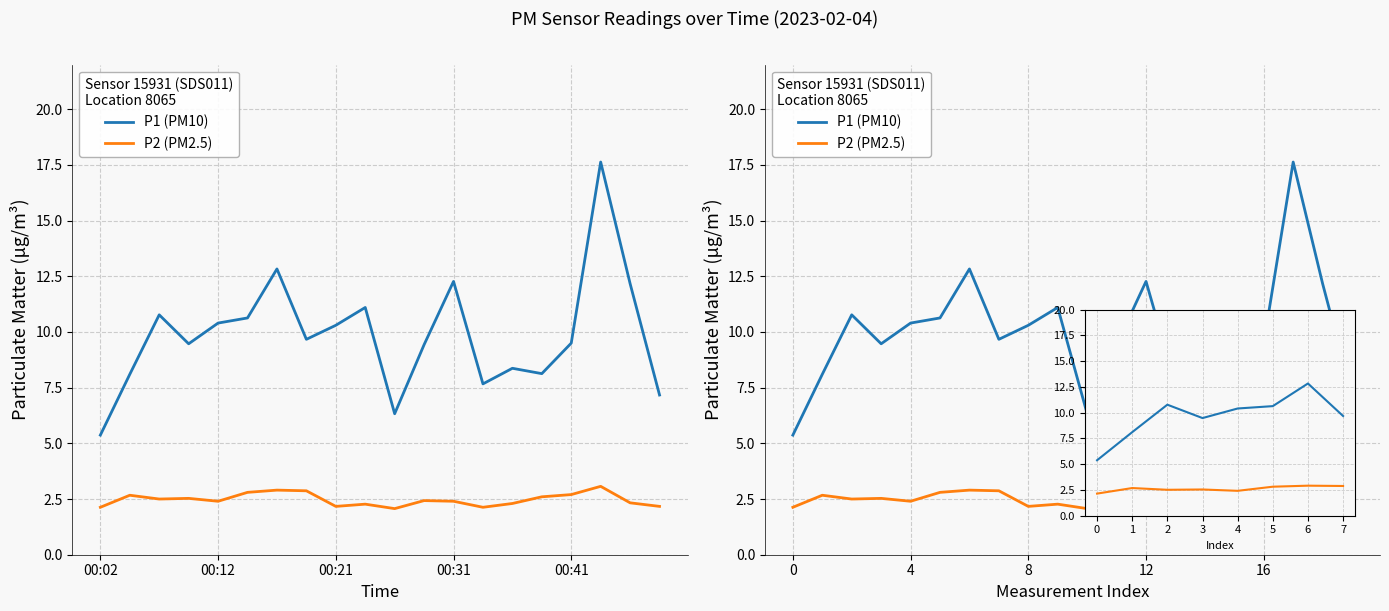

The value of P1 (PM10) at 7 is 3.7. True or false?

False